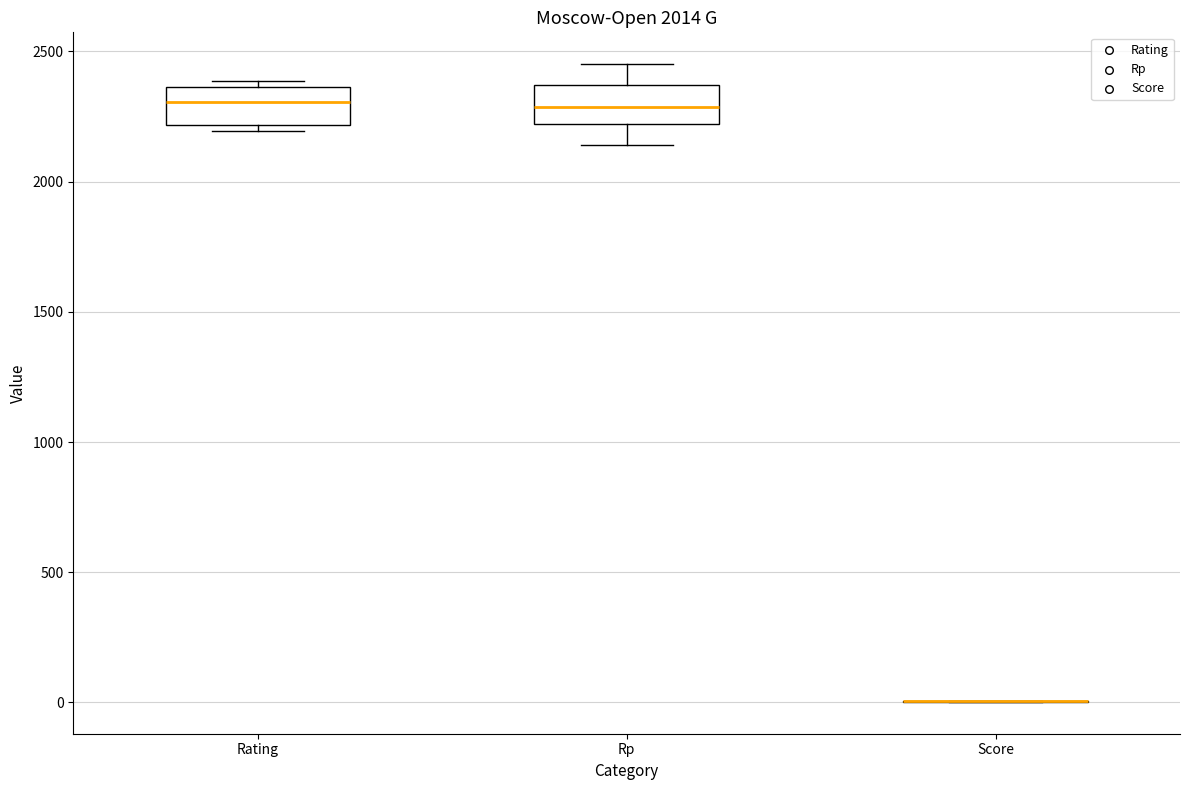

Reading left to right, read every box against the y-axis: the position of its median line, the range the box covers, and the ends of its whiskers. The values are not printed on the chart, so give them approximately, as read against the axis.

Rating: median 2300, box 2200 to 2350, whiskers 2200 (just below the box's lower edge) to 2400
Rp: median 2300, box 2200 to 2350, whiskers 2150 to 2450
Score: box collapsed to a line at 0, whiskers 0 to 0